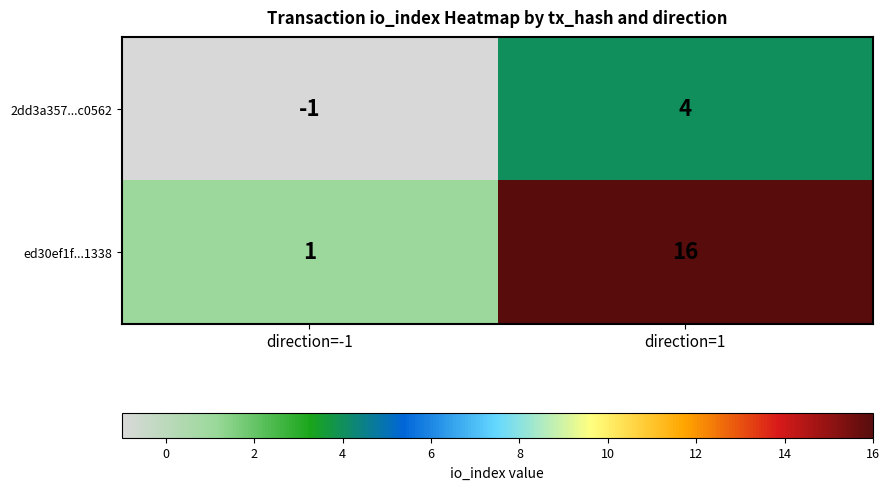

Which series has the largest total across all categories?

ed30ef1f...1338